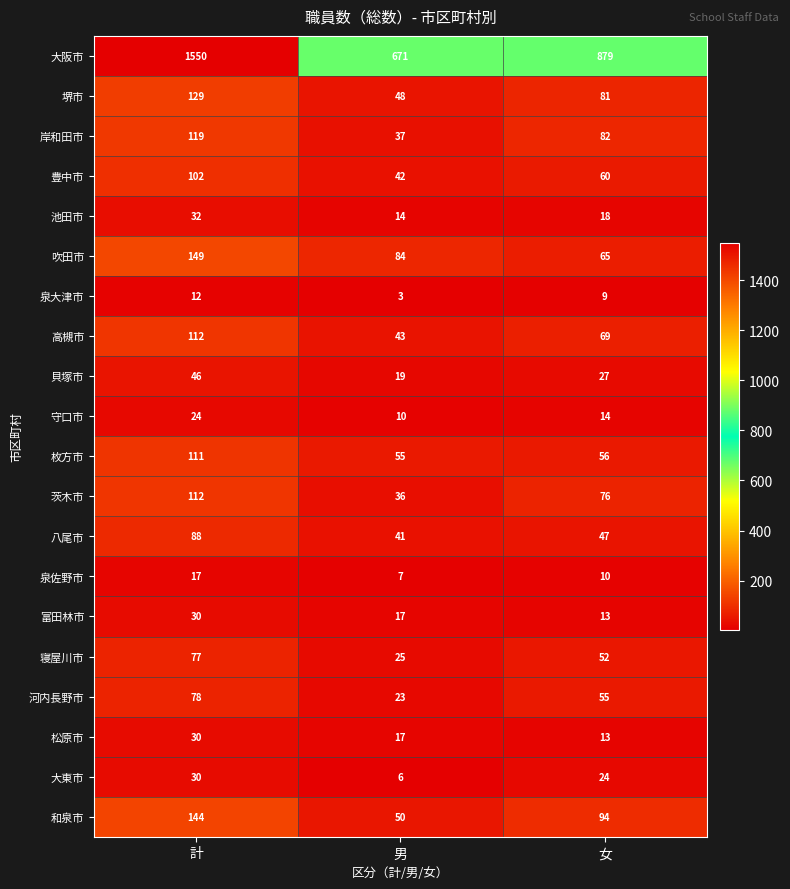

What is the difference between the second highest and minimum values in the 松原市 series?

4